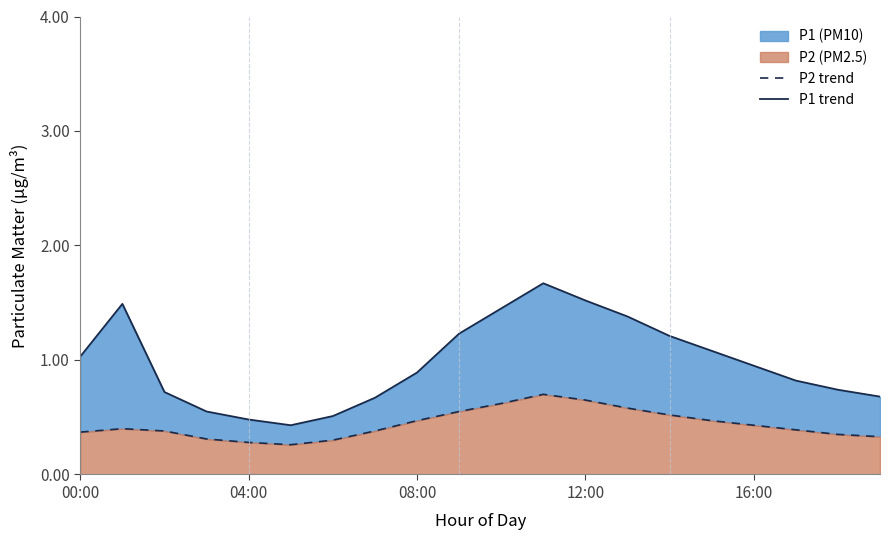

Does the chart have visible grid lines?

No